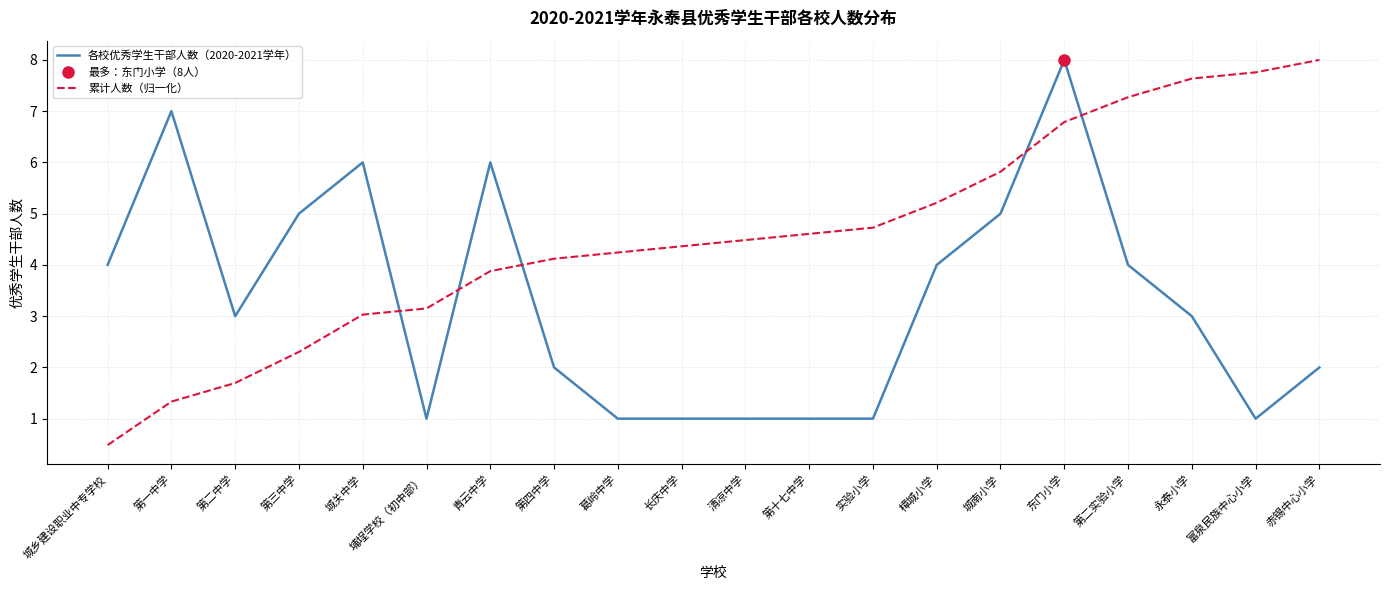

True or false: 累计人数（归一化） and 各校优秀学生干部人数（2020-2021学年） cross at least once.

True